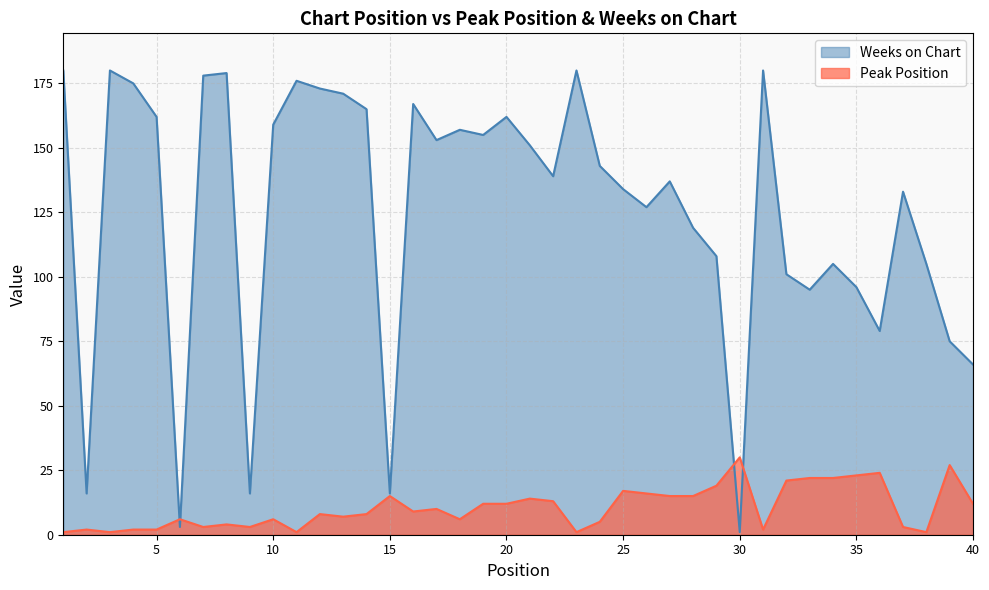

What is the minimum value for Peak Position?

1